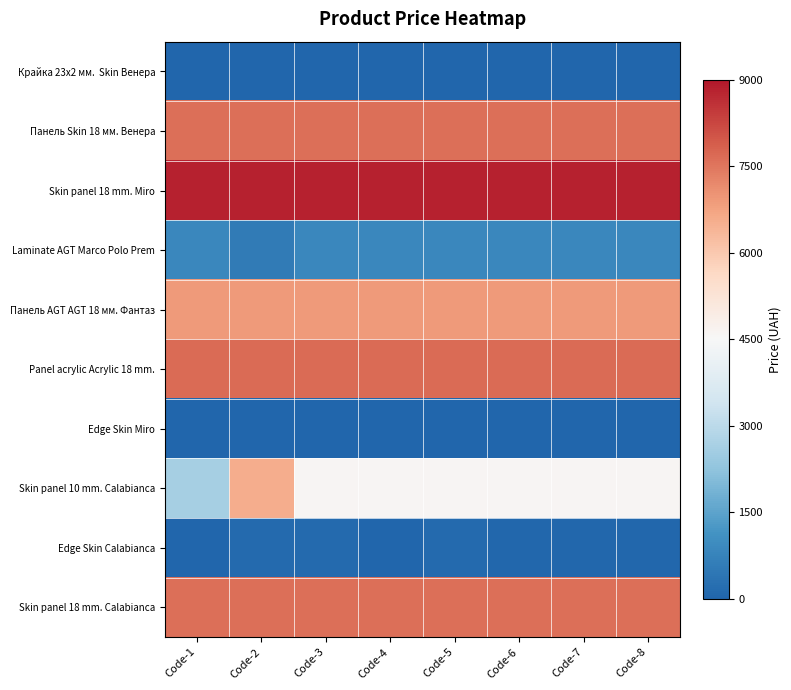

At how many categories does at least one series exceed 7595?

8